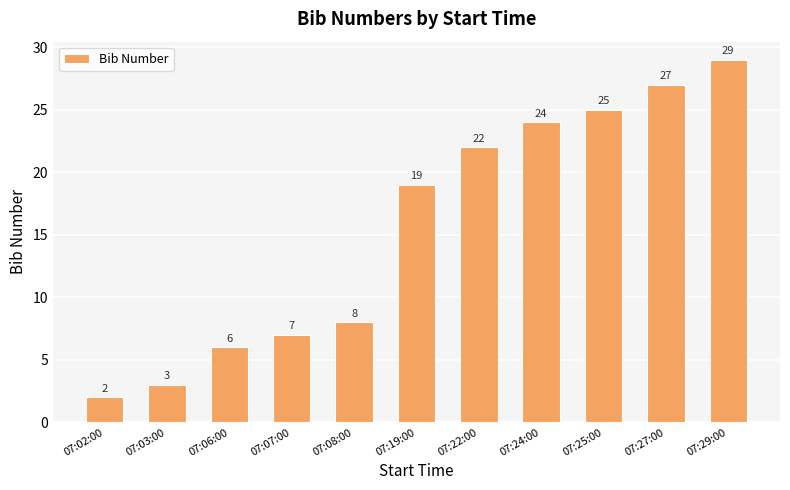

What position from the right is 07:02:00?

11